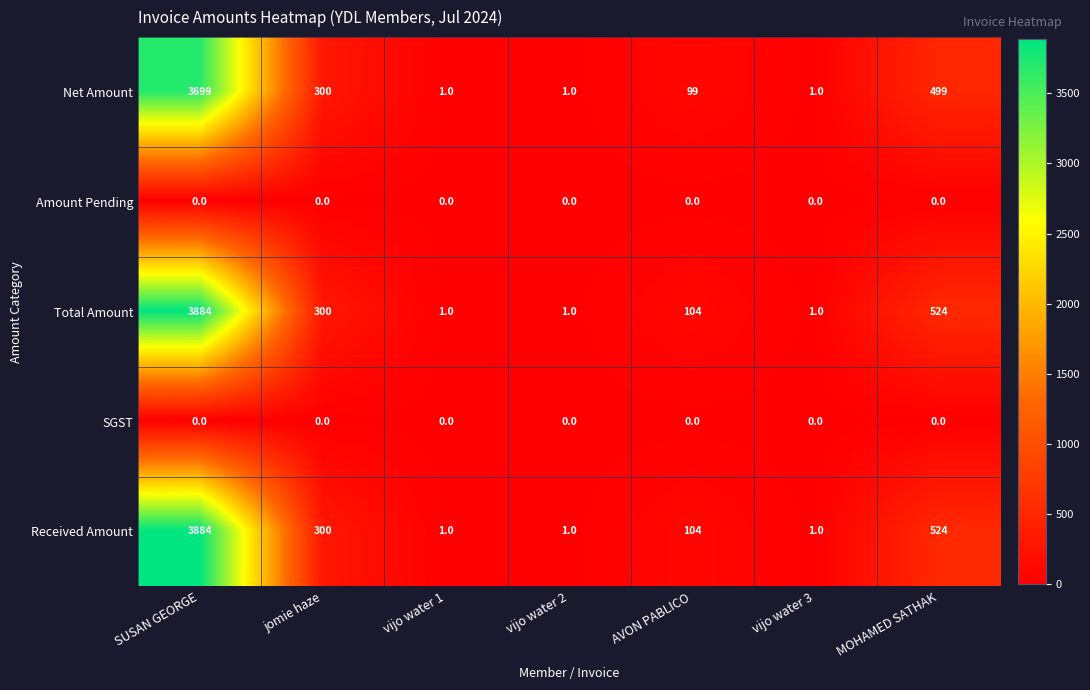

Is the value of SGST at vijo water 3 greater than the value of Total Amount at vijo water 1?

No